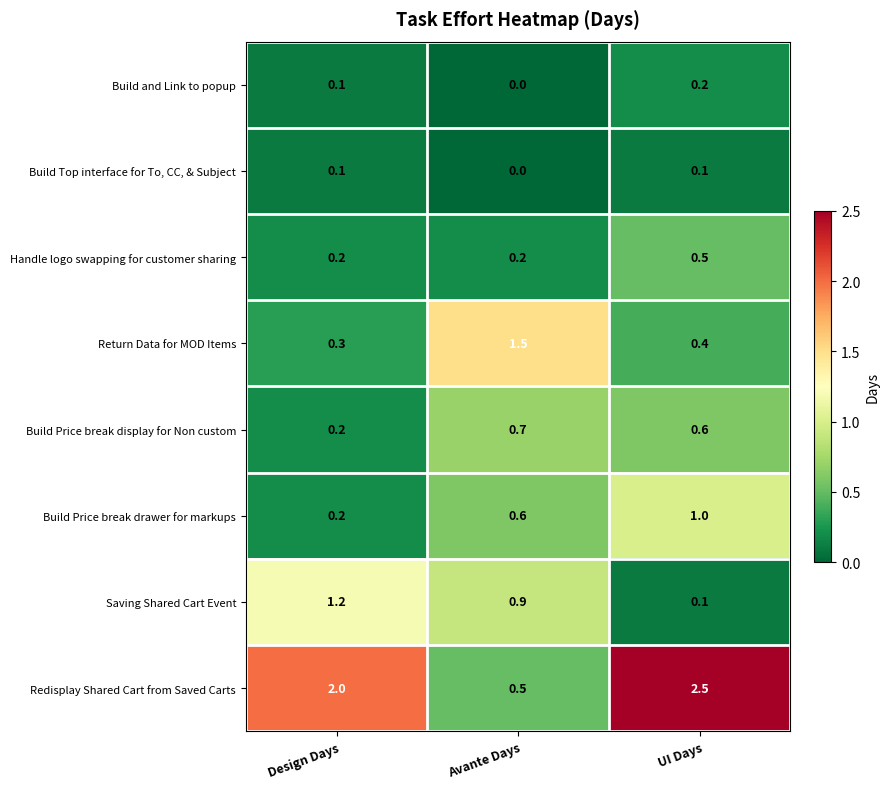

Reading left to right, extract all data points from this chart.

Build and Link to popup: Design Days=0.1	Avante Days=0.0	UI Days=0.2
Build Top interface for To, CC, & Subject: Design Days=0.1	Avante Days=0.0	UI Days=0.1
Handle logo swapping for customer sharing: Design Days=0.2	Avante Days=0.2	UI Days=0.5
Return Data for MOD Items: Design Days=0.3	Avante Days=1.5	UI Days=0.4
Build Price break display for Non custom: Design Days=0.2	Avante Days=0.7	UI Days=0.6
Build Price break drawer for markups: Design Days=0.2	Avante Days=0.6	UI Days=1.0
Saving Shared Cart Event: Design Days=1.2	Avante Days=0.9	UI Days=0.1
Redisplay Shared Cart from Saved Carts: Design Days=2.0	Avante Days=0.5	UI Days=2.5